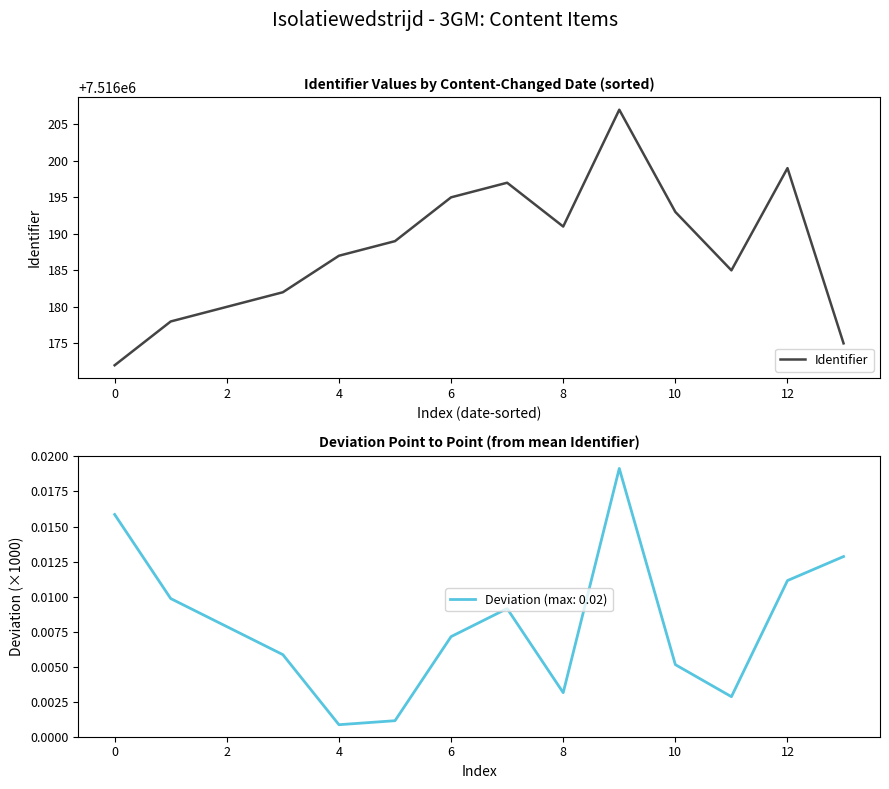

How many distinct data groups are displayed?

1